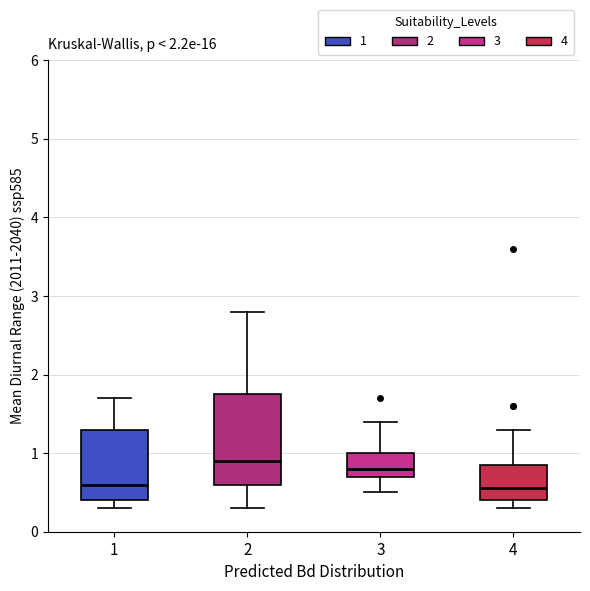

Which box is the tallest, from its lower edge to its upper edge?

2